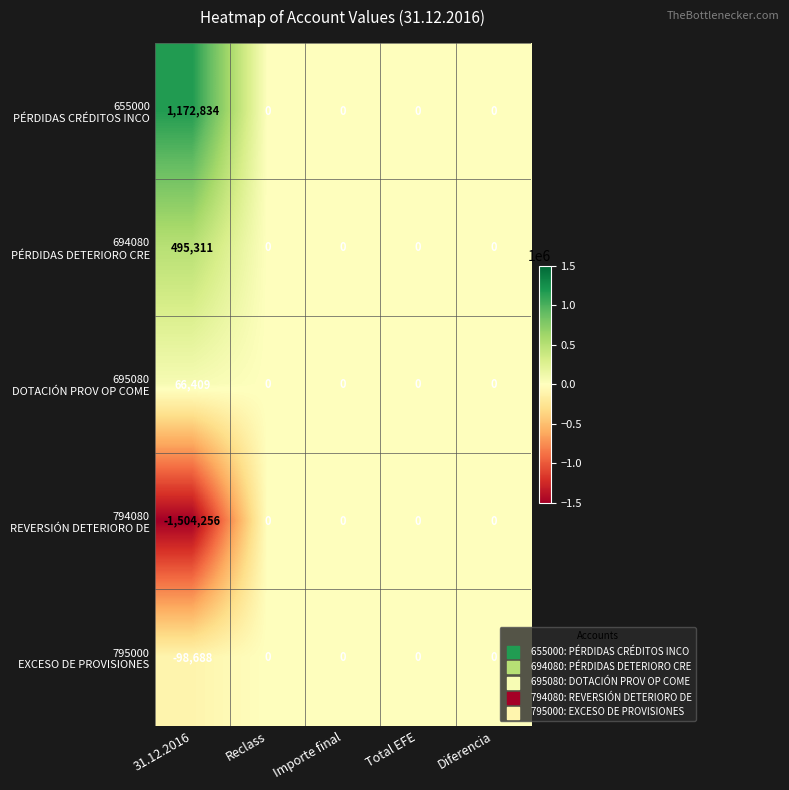

What is the difference between the highest and lowest values at 31.12.2016?

2677090